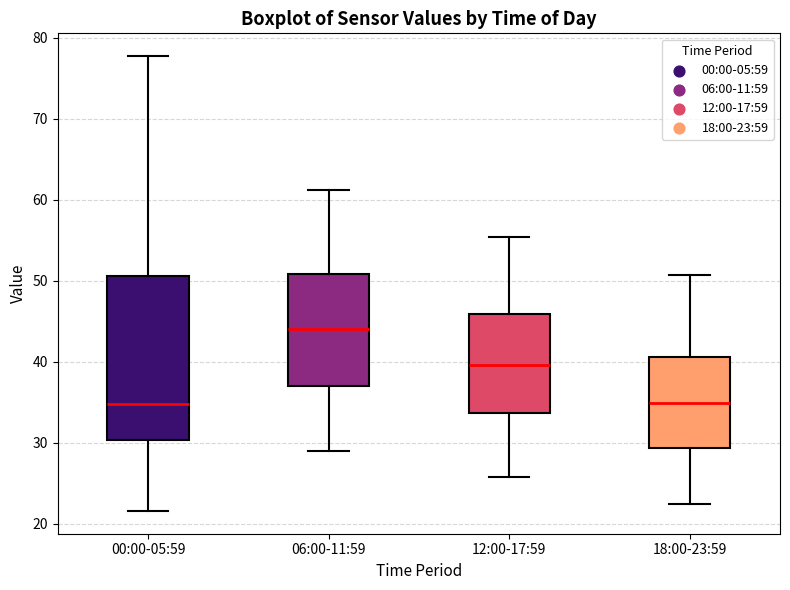

Where does the lower whisker of the box for 18:00-23:59 end on the y-axis? The values are not printed on the chart, so give them approximately, as read against the axis.

22